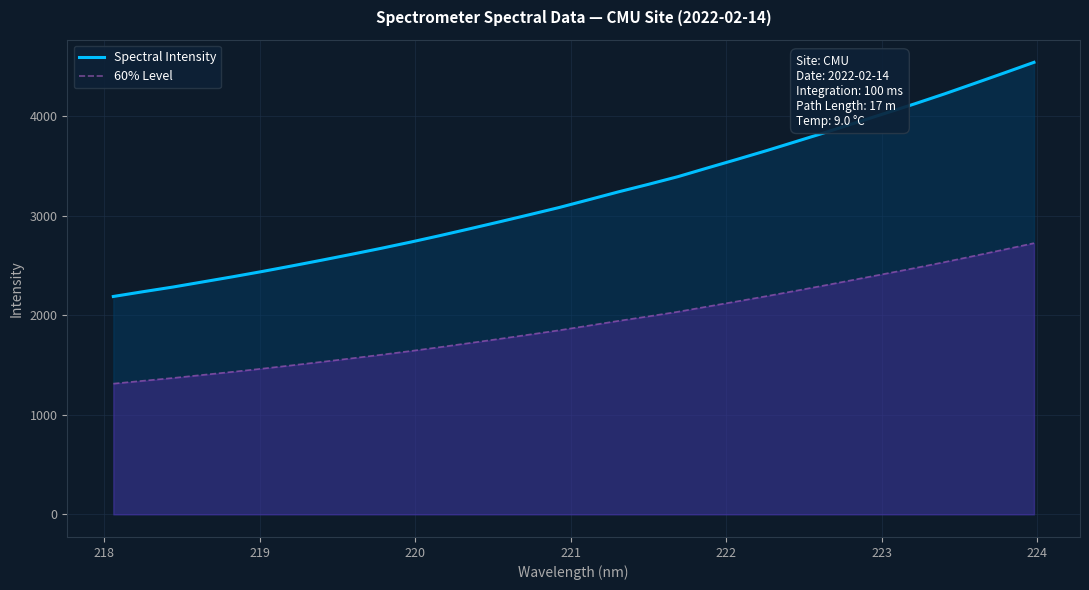

Rank the series by their average value, from highest to lowest.

Spectral Intensity, 60% Level